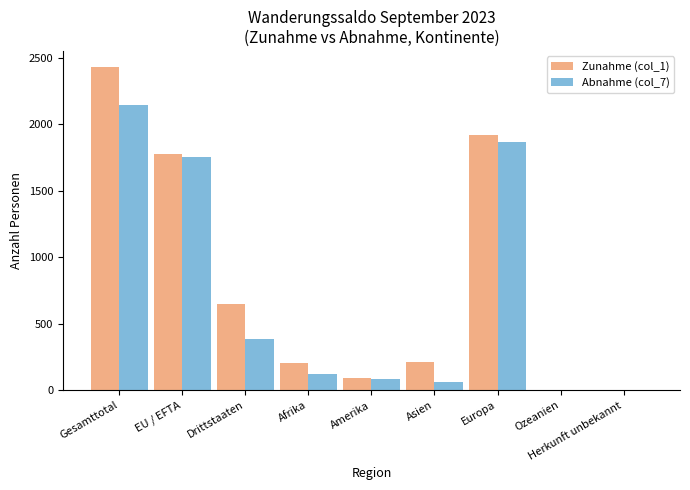

Between Drittstaaten and Europa, which series saw the biggest shift?

Abnahme (col_7)